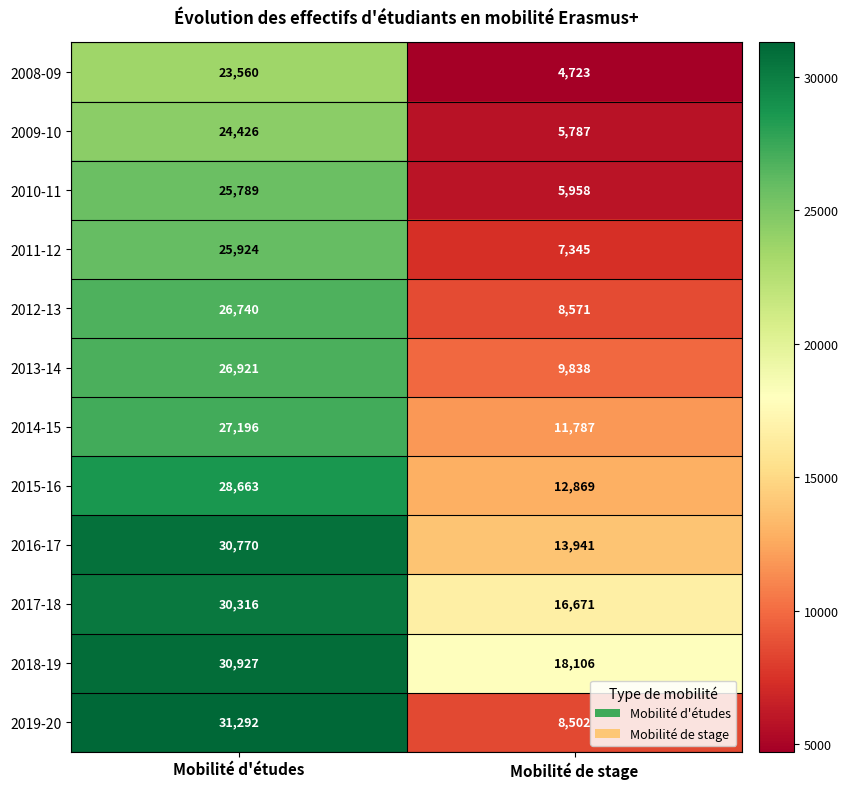

At which category is the sum across all series the highest?

Mobilité d'études